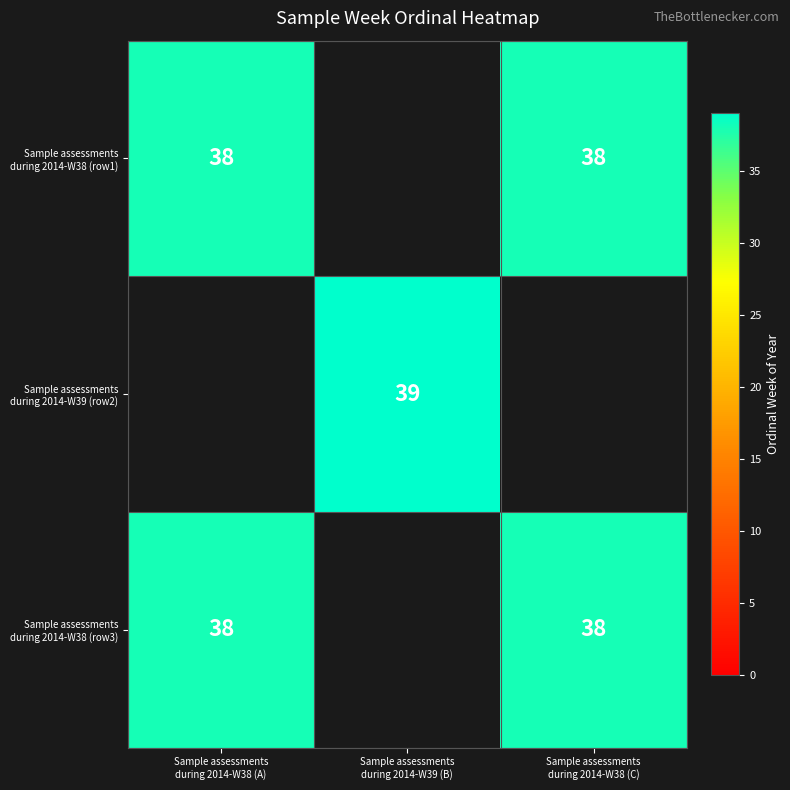

Is it true that Sample assessments during 2014-W38 (row1) equals 38.0 at Sample assessments during 2014-W38 (A)?

True